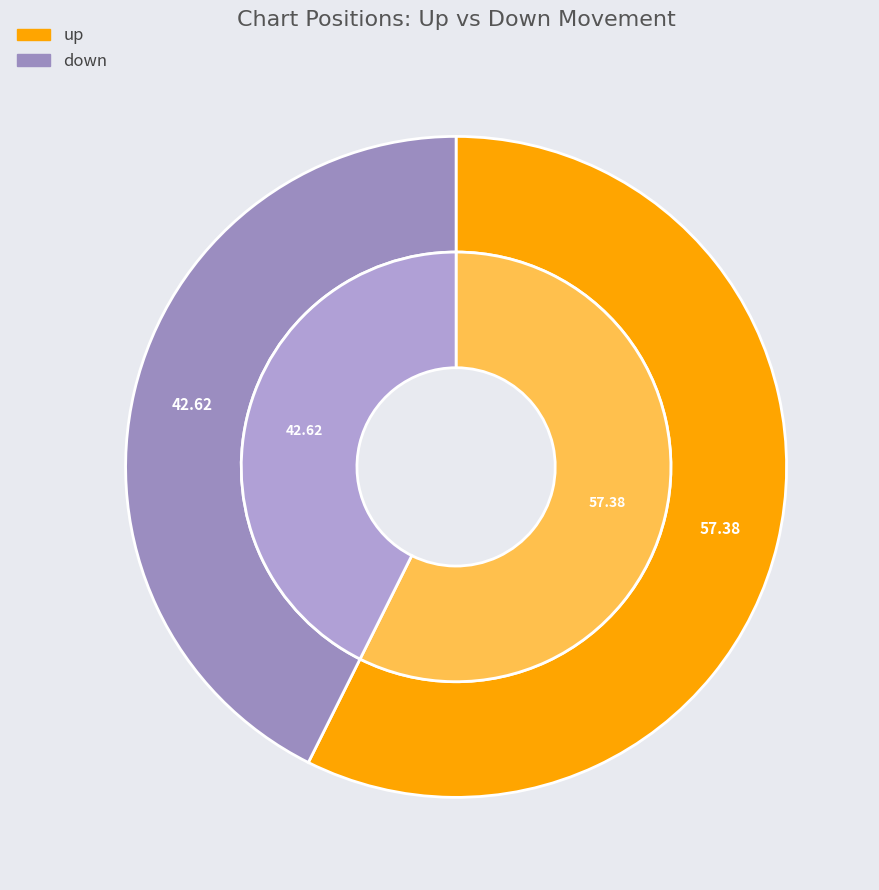

Rank the categories by value from highest to lowest.

up, down